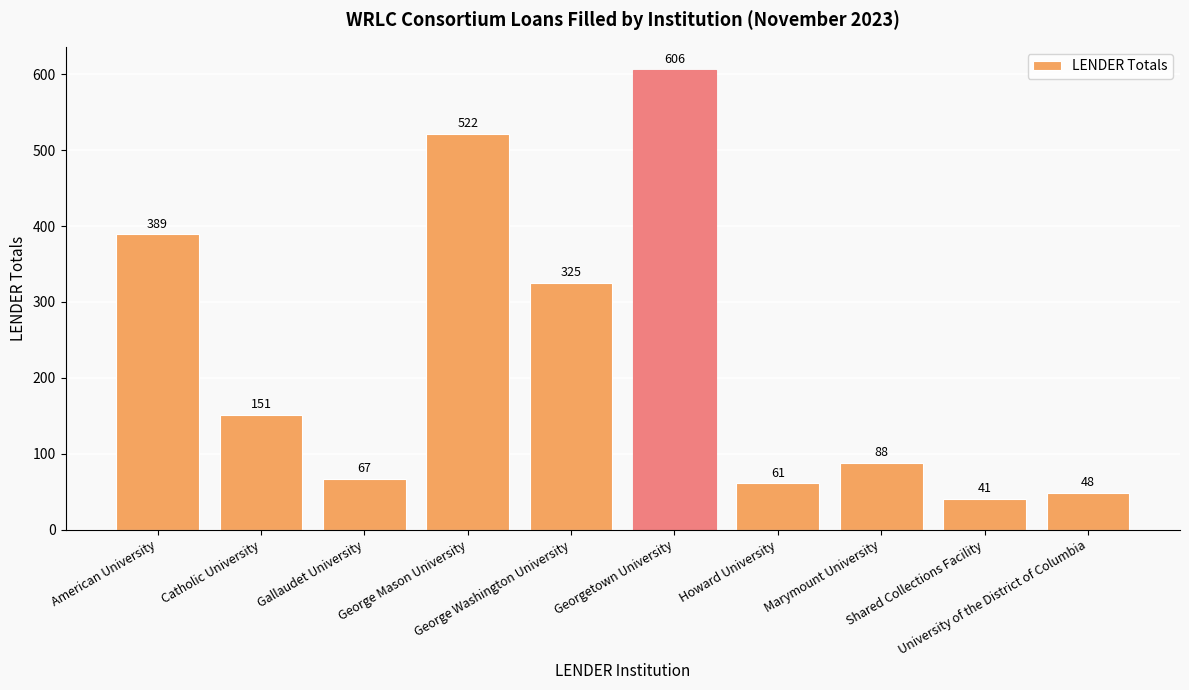

How many bars are there in total?

10